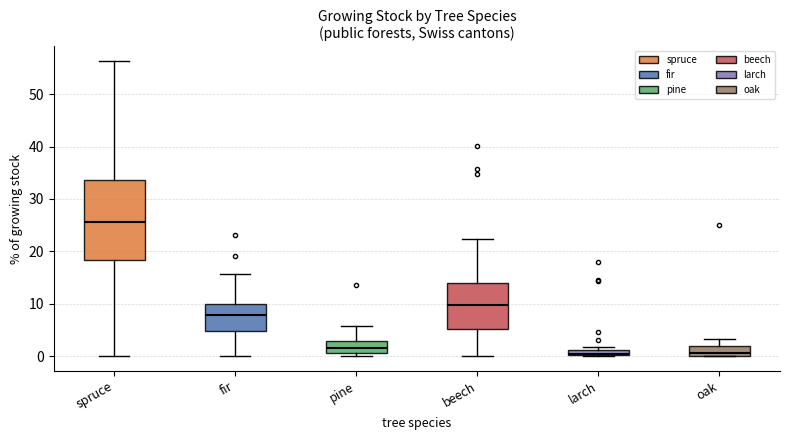

Comparing the boxes themselves (not the whiskers), which one is the tallest?

spruce